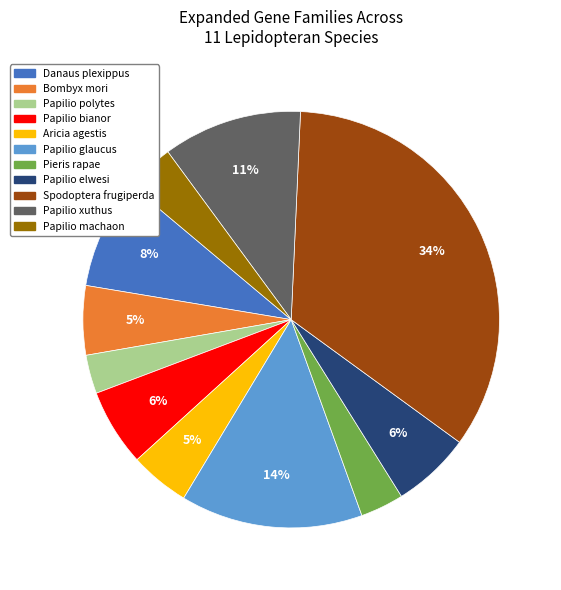

To the nearest percent, what is the combined percentage of Papilio machaon and Papilio xuthus?

15%